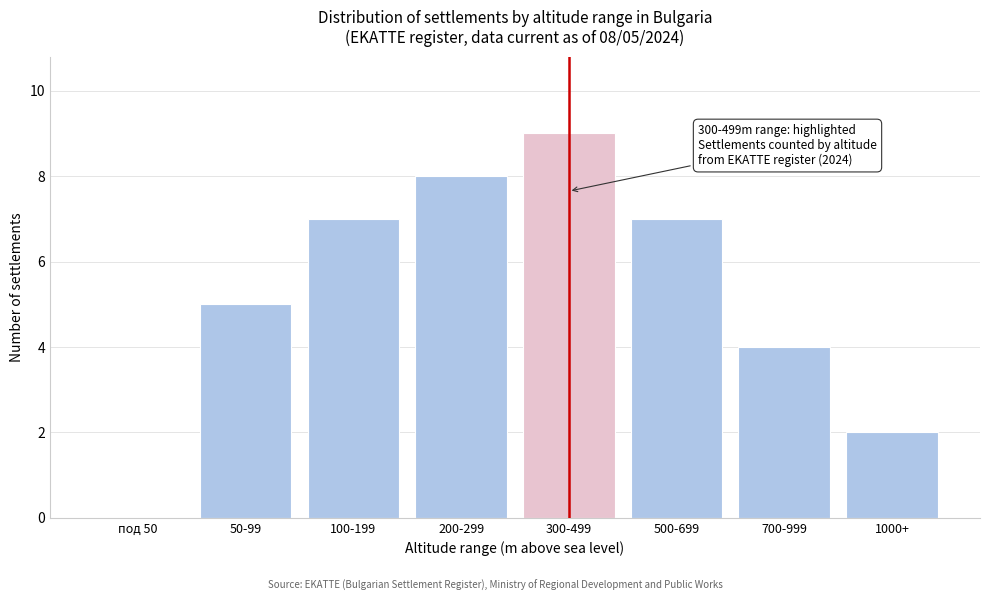

Reading left to right, transcribe all the data shown in this chart.

под 50=0	50-99=5	100-199=7	200-299=8	300-499=9	500-699=7	700-999=4	1000+=2